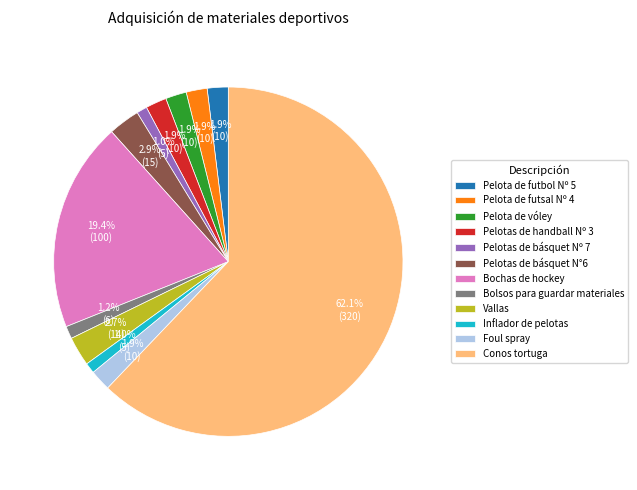

True or false: Vallas accounts for 3% of the total.

True